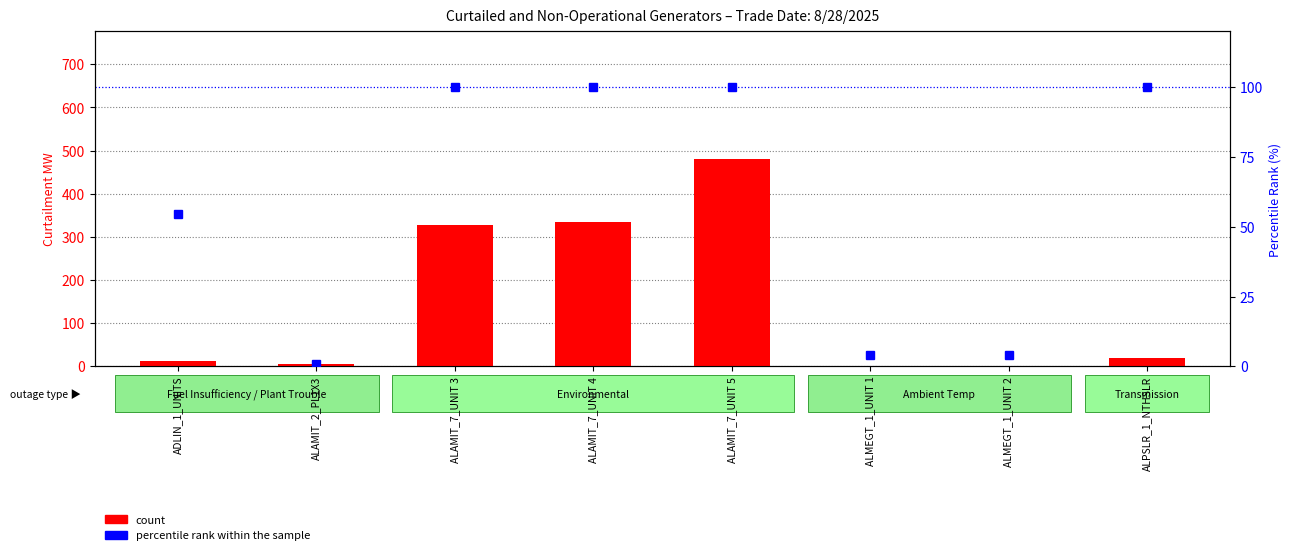

Where is percentile rank within the sample nearest to the value 50?

ADLIN_1_UNITS